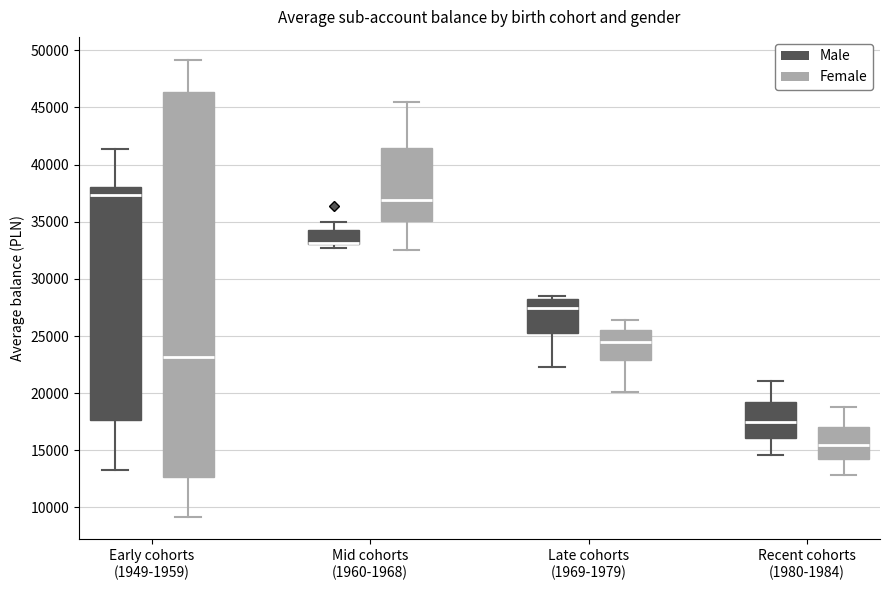

Where does the median line of the box for Early cohorts (1949-1959) (Female) sit on the y-axis? The values are not printed on the chart, so give them approximately, as read against the axis.

23000